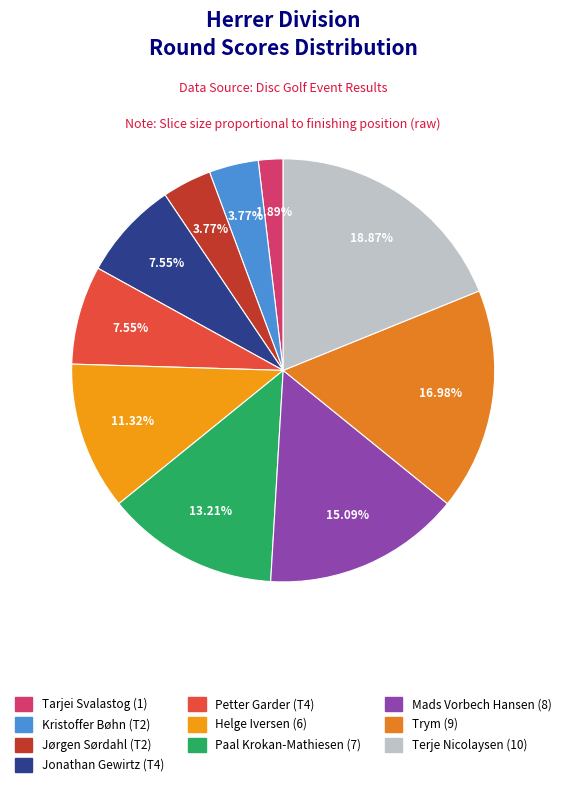

Combined, do Kristoffer Bøhn (T2) and Jonathan Gewirtz (T4) account for over 50%?

No